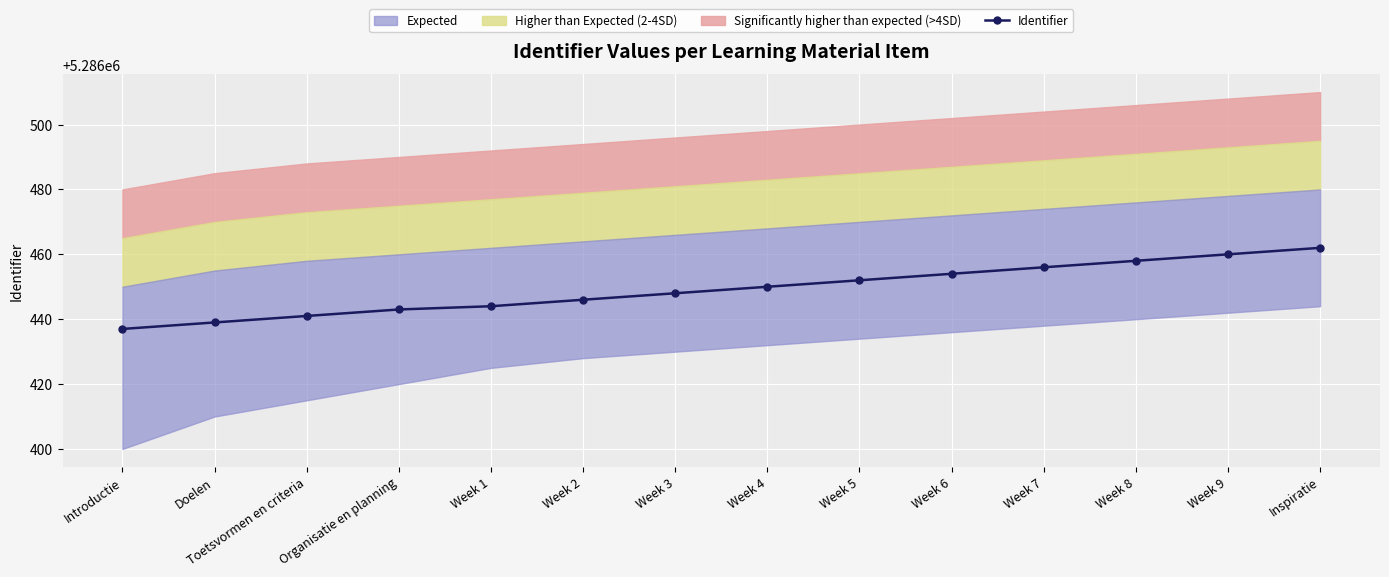

What is the smallest value displayed?

5286437